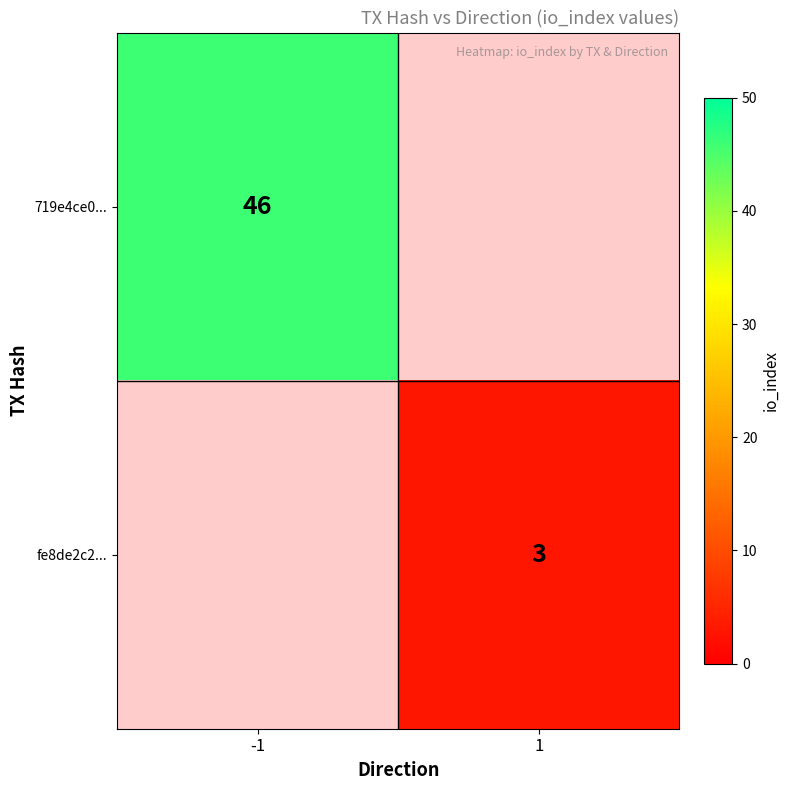

The value of fe8de2c2... at 1 is 3. True or false?

True